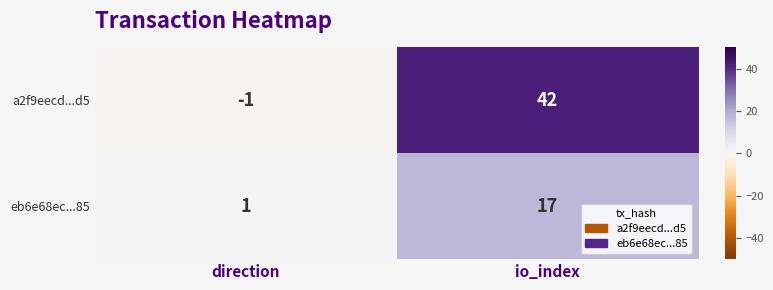

What is the average value of the eb6e68ec...85 series?

9